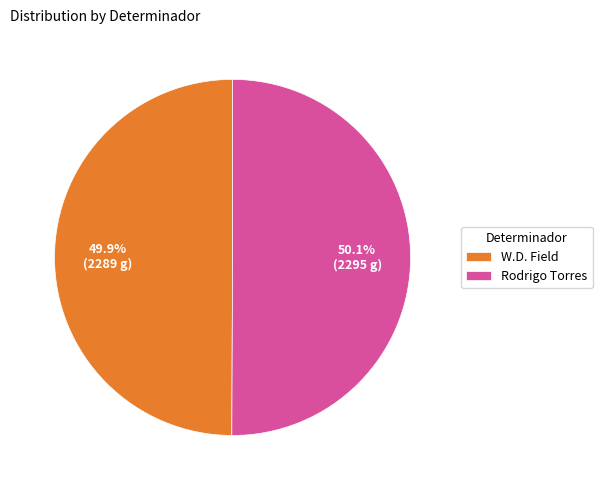

Approximately how many times larger is the value at Rodrigo Torres compared to W.D. Field?

1.0